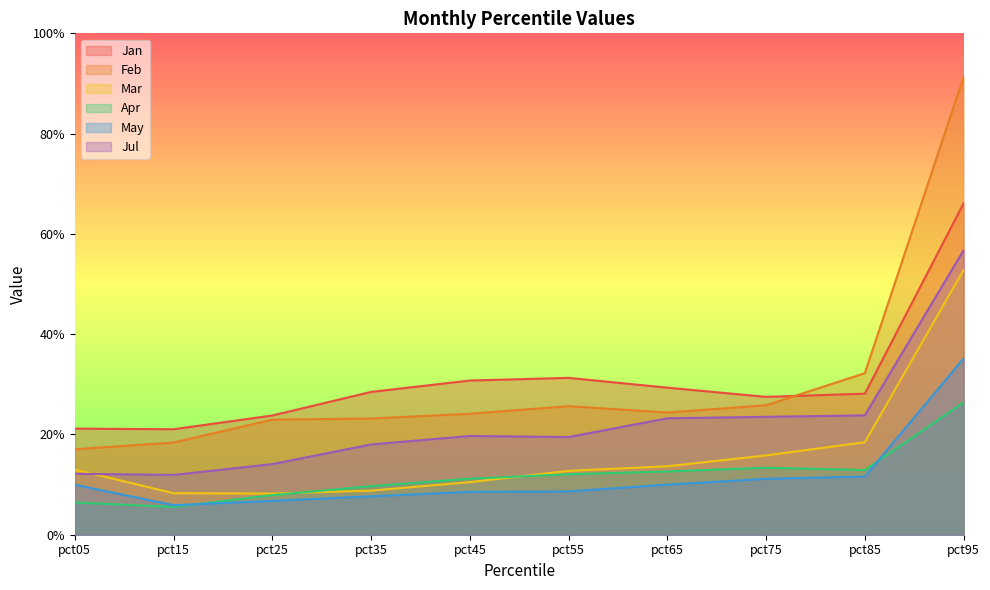

Rank the series at pct25 from lowest to highest value.

May, Apr, Mar, Jul, Feb, Jan